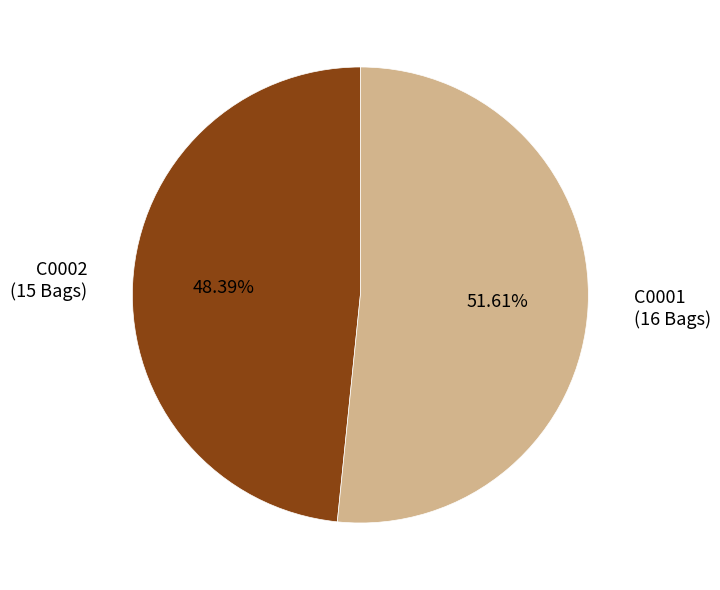

Which slice is the largest?

C0001